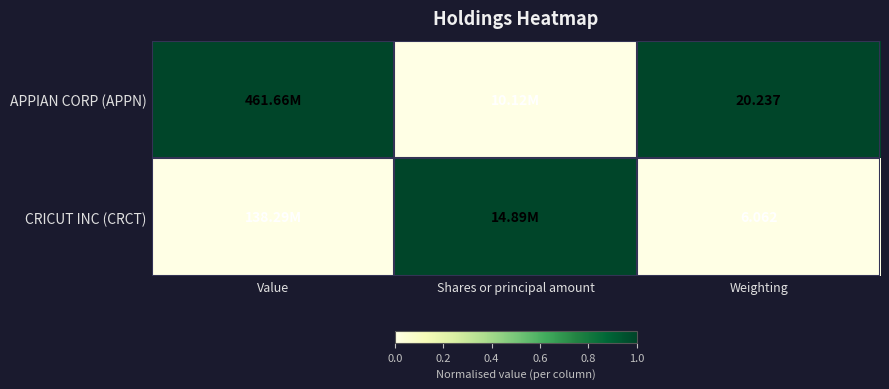

At Weighting, list the series in order from largest to smallest.

APPIAN CORP (APPN), CRICUT INC (CRCT)